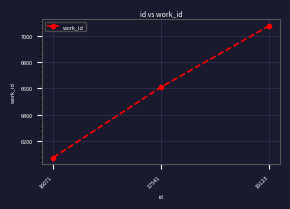

Reading left to right, what are all the values shown in this chart?

16071=6071	17541=6611	19123=7080